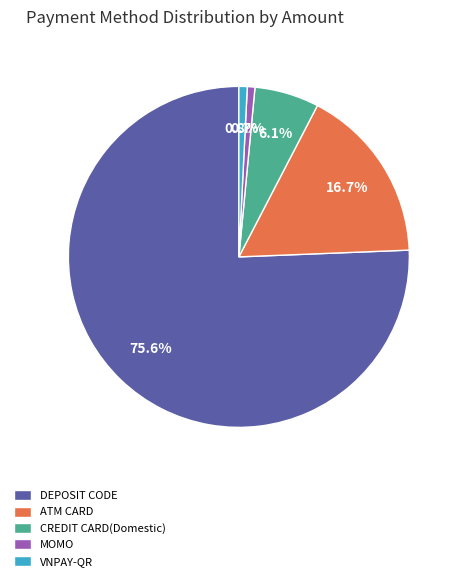

Between VNPAY-QR and ATM CARD, which is larger?

ATM CARD